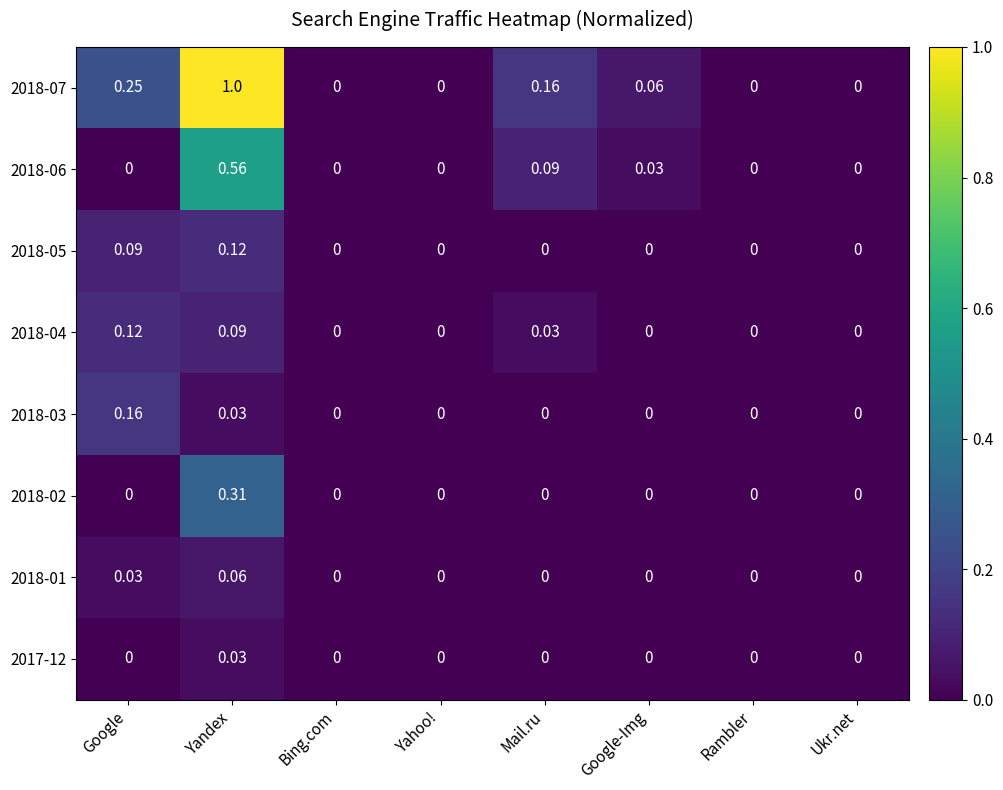

How many series are shown in this chart?

8